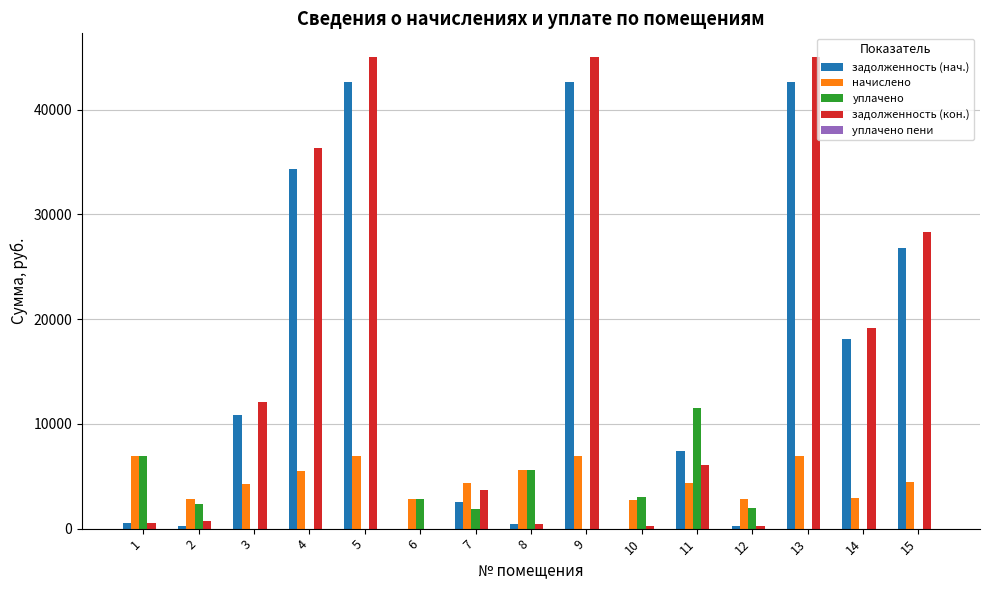

The value of задолженность (нач.) at 3 is 4816.2. True or false?

False